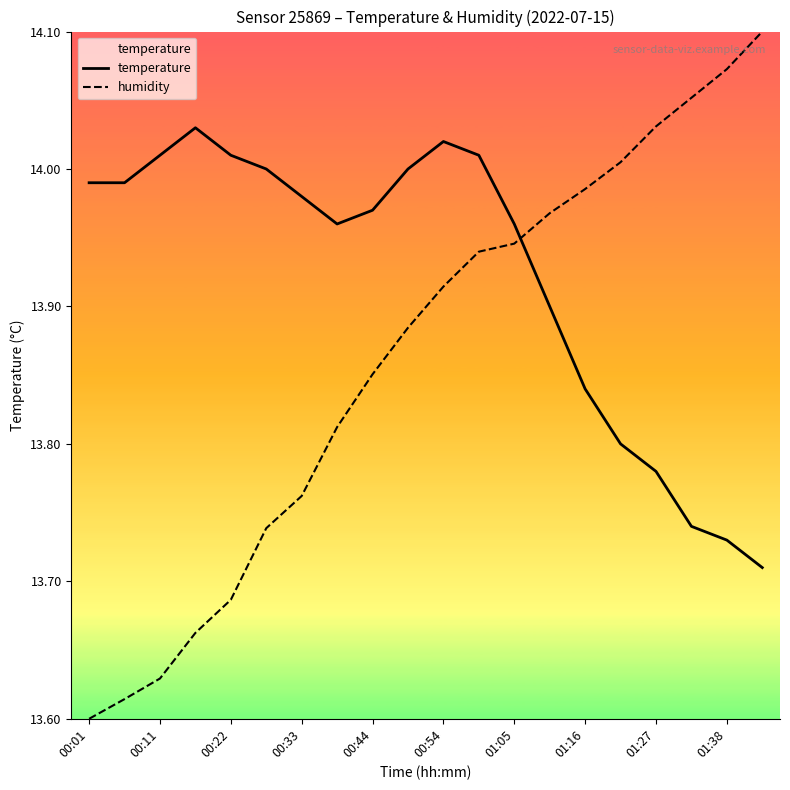

What is the lowest value of the temperature series?

13.7